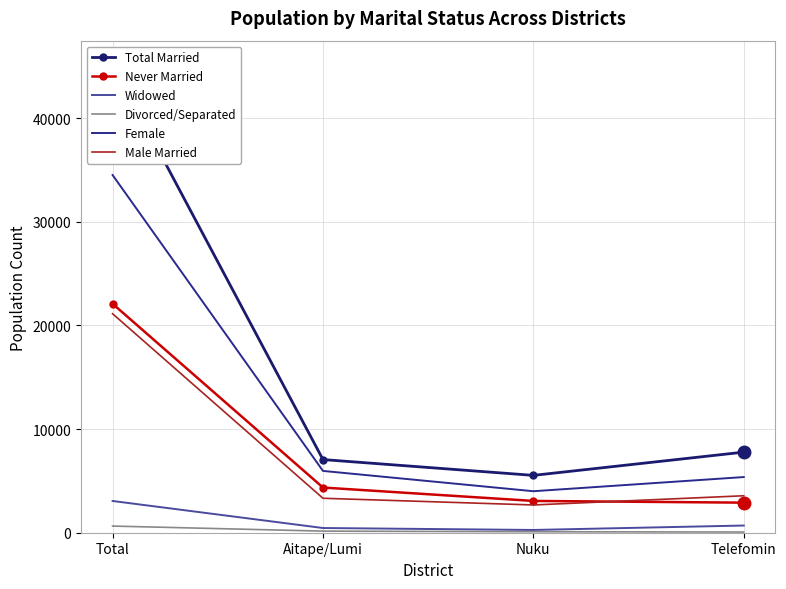

What is the minimum value for Widowed?

266